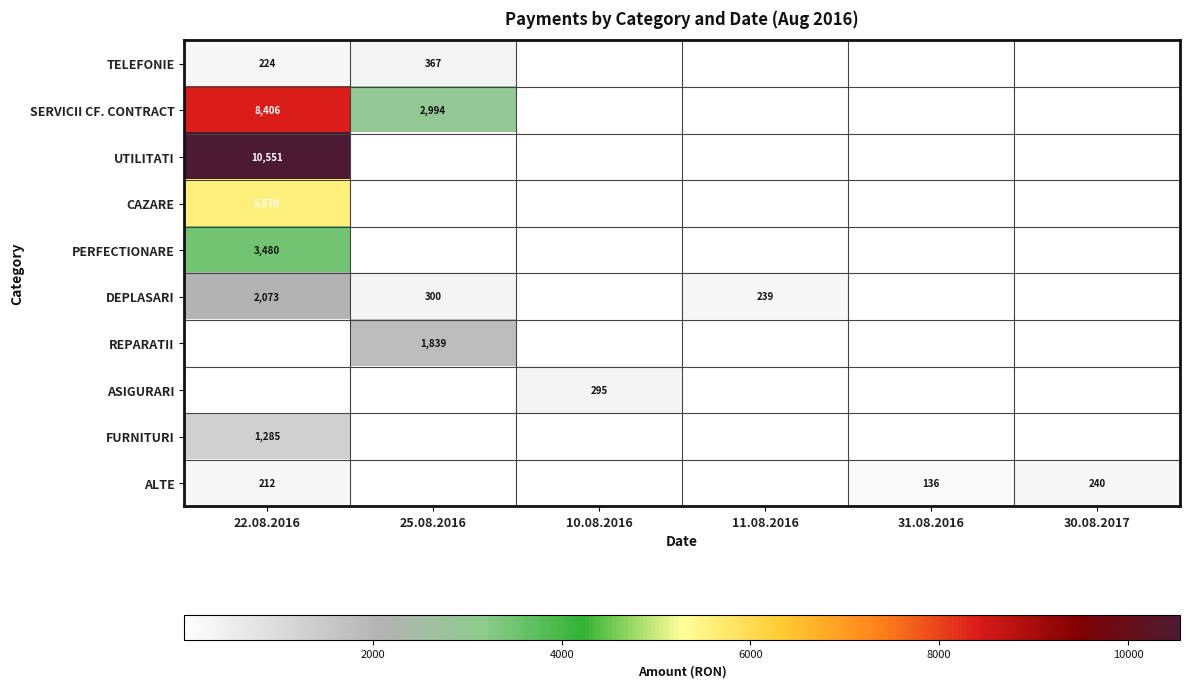

Is it true that FURNITURI equals 1285 at 22.08.2016?

True